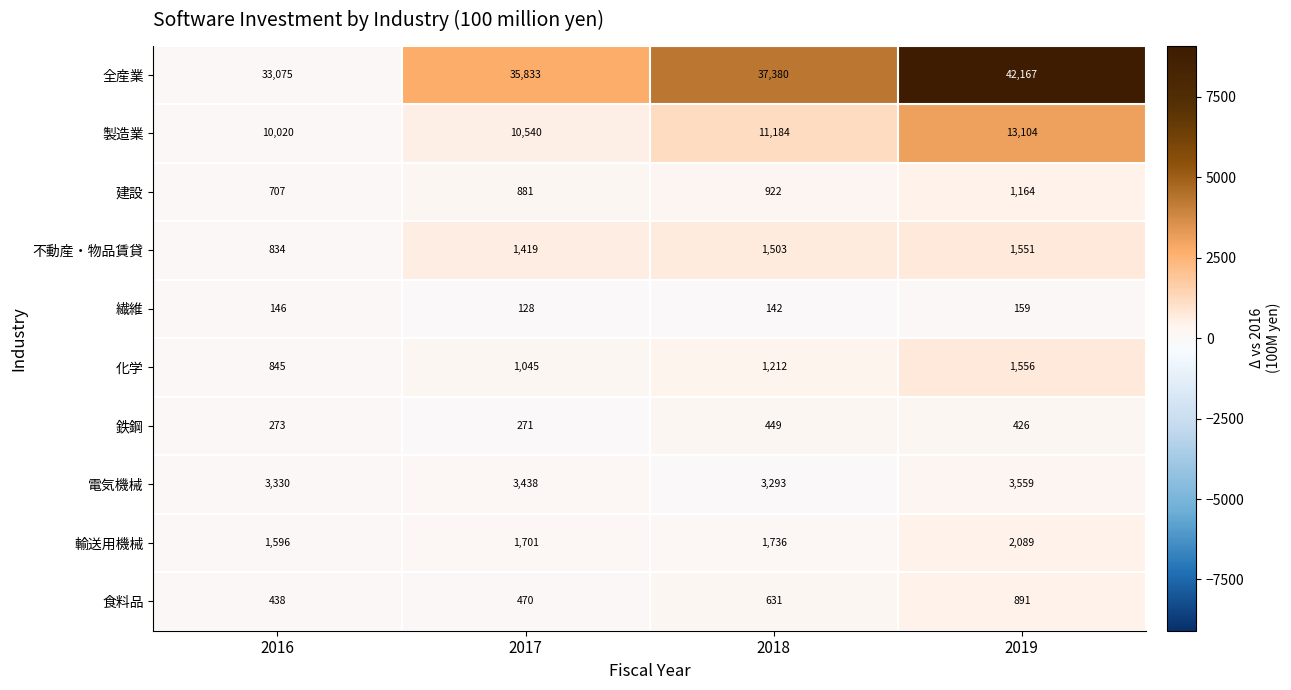

What is the maximum value shown in the chart?

42167